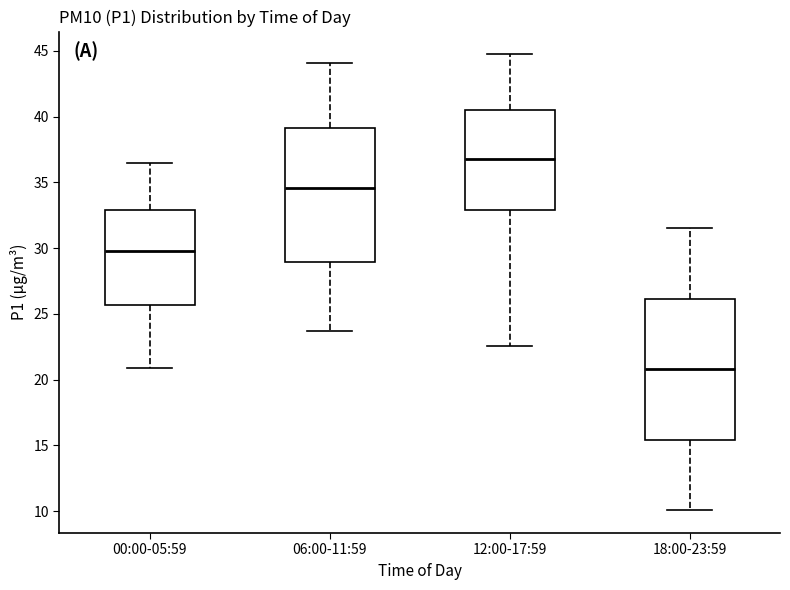

Where is the lower edge of the box for 12:00-17:59 on the y-axis? The values are not printed on the chart, so give them approximately, as read against the axis.

33.0